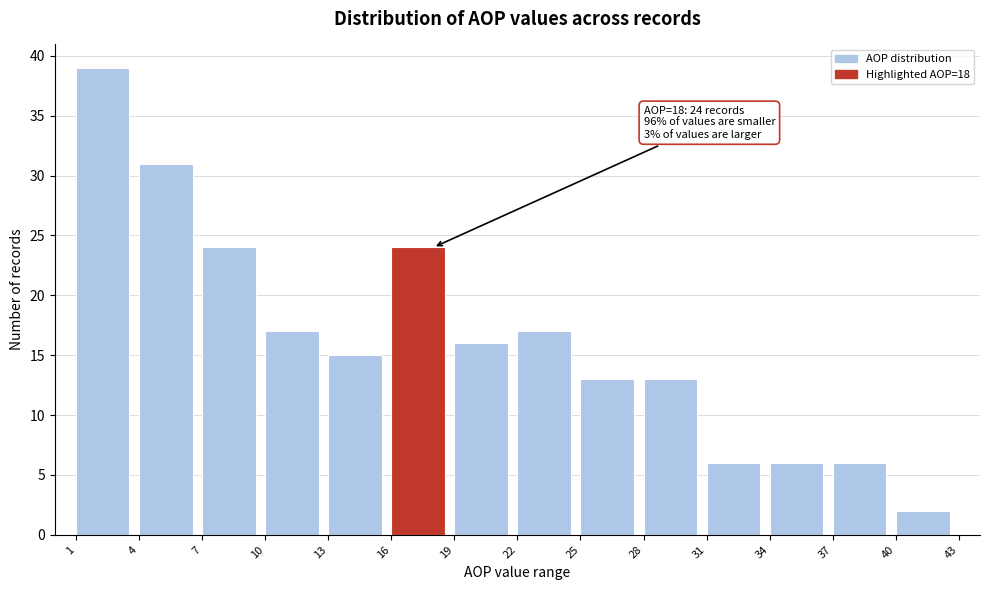

Over which range of the x-axis is the bar tallest?

1 to 4